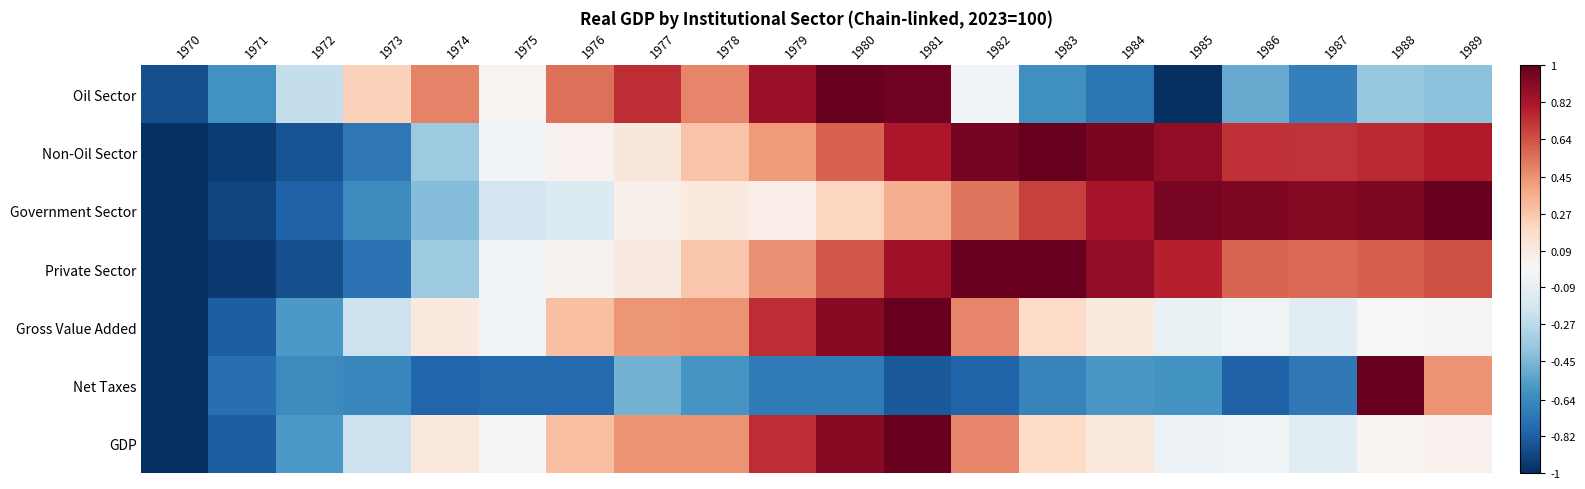

Reading right to left, transcribe all the data shown in this chart.

Oil Sector: 1989=-0.4	1988=-0.4	1987=-0.7	1986=-0.5	1985=-1.0	1984=-0.7	1983=-0.6	1982=-0.0	1981=1.0	1980=1.0	1979=0.9	1978=0.5	1977=0.7	1976=0.6	1975=0.0	1974=0.5	1973=0.2	1972=-0.2	1971=-0.6	1970=-0.9
Non-Oil Sector: 1989=0.8	1988=0.7	1987=0.7	1986=0.7	1985=0.9	1984=0.9	1983=1.0	1982=1.0	1981=0.8	1980=0.6	1979=0.4	1978=0.3	1977=0.1	1976=0.0	1975=-0.0	1974=-0.4	1973=-0.7	1972=-0.9	1971=-0.9	1970=-1.0
Government Sector: 1989=1.0	1988=0.9	1987=0.9	1986=0.9	1985=0.9	1984=0.8	1983=0.7	1982=0.5	1981=0.4	1980=0.2	1979=0.1	1978=0.1	1977=0.1	1976=-0.1	1975=-0.2	1974=-0.4	1973=-0.6	1972=-0.8	1971=-0.9	1970=-1.0
Private Sector: 1989=0.6	1988=0.6	1987=0.6	1986=0.6	1985=0.8	1984=0.9	1983=1.0	1982=1.0	1981=0.9	1980=0.6	1979=0.5	1978=0.3	1977=0.1	1976=0.0	1975=-0.0	1974=-0.4	1973=-0.7	1972=-0.9	1971=-1.0	1970=-1.0
Gross Value Added: 1989=0.0	1988=-0.0	1987=-0.1	1986=-0.0	1985=-0.1	1984=0.1	1983=0.2	1982=0.5	1981=1.0	1980=0.9	1979=0.7	1978=0.4	1977=0.4	1976=0.3	1975=-0.0	1974=0.1	1973=-0.2	1972=-0.6	1971=-0.8	1970=-1.0
Net Taxes: 1989=0.4	1988=1.0	1987=-0.7	1986=-0.8	1985=-0.6	1984=-0.6	1983=-0.7	1982=-0.8	1981=-0.8	1980=-0.7	1979=-0.7	1978=-0.6	1977=-0.5	1976=-0.8	1975=-0.8	1974=-0.8	1973=-0.7	1972=-0.6	1971=-0.8	1970=-1.0
GDP: 1989=0.0	1988=0.0	1987=-0.1	1986=-0.0	1985=-0.1	1984=0.1	1983=0.2	1982=0.5	1981=1.0	1980=0.9	1979=0.7	1978=0.5	1977=0.4	1976=0.3	1975=-0.0	1974=0.1	1973=-0.2	1972=-0.6	1971=-0.8	1970=-1.0